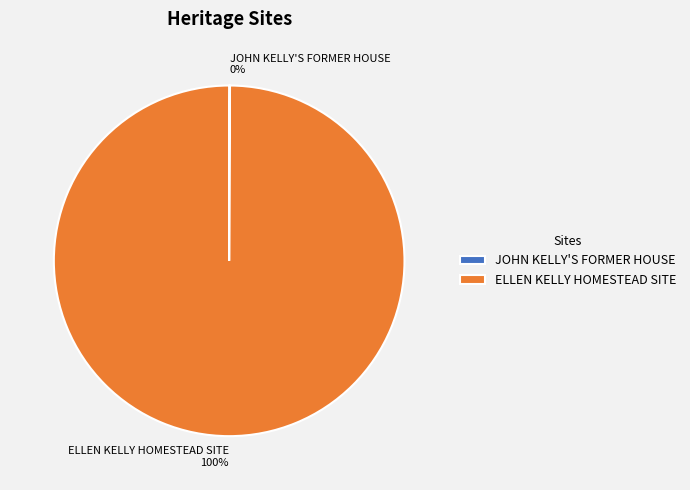

What is the majority slice?

ELLEN KELLY HOMESTEAD SITE